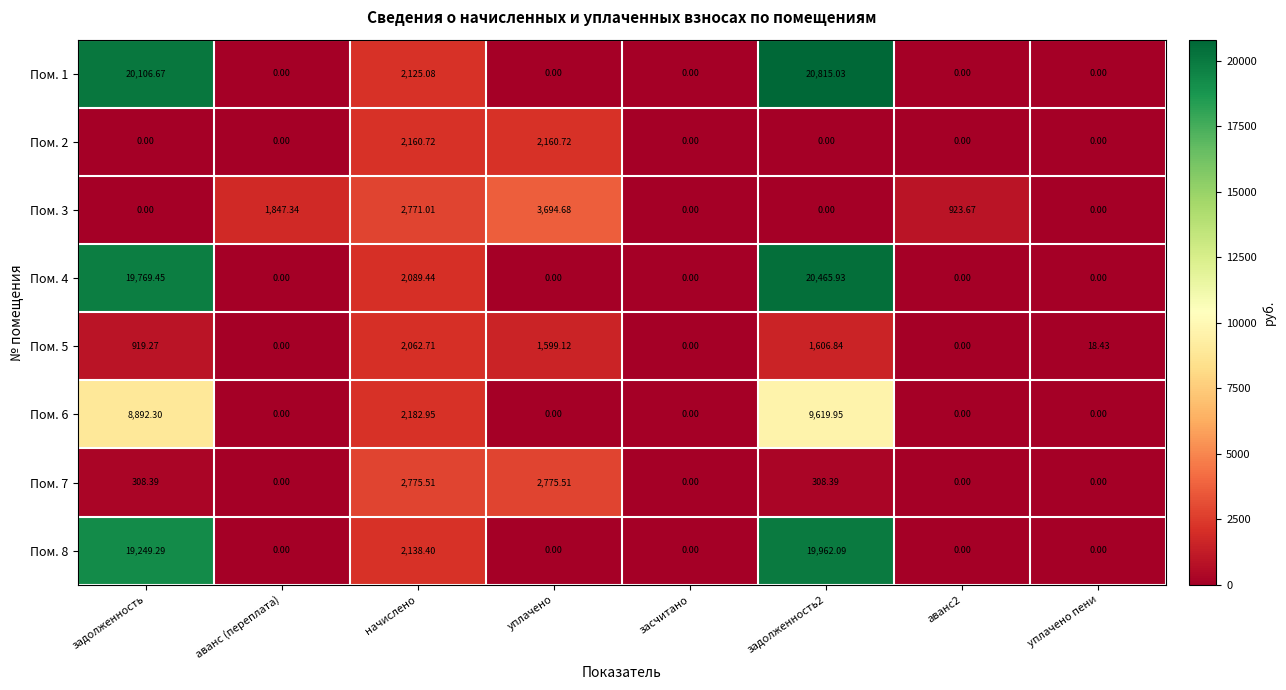

How many values in the Пом. 8 series exceed 0?

3